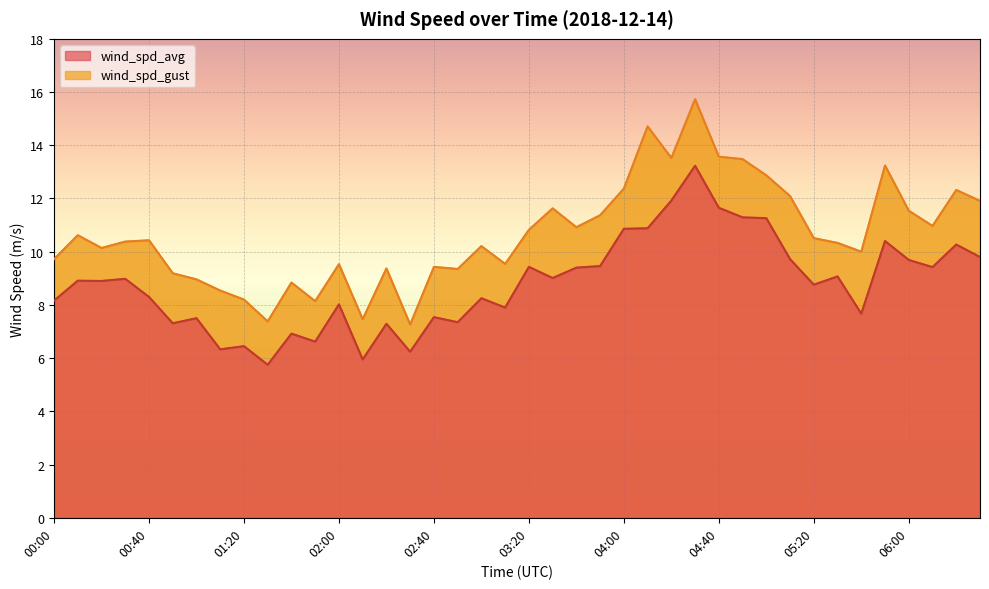

What is the label of the 26th point from the right?

02:20